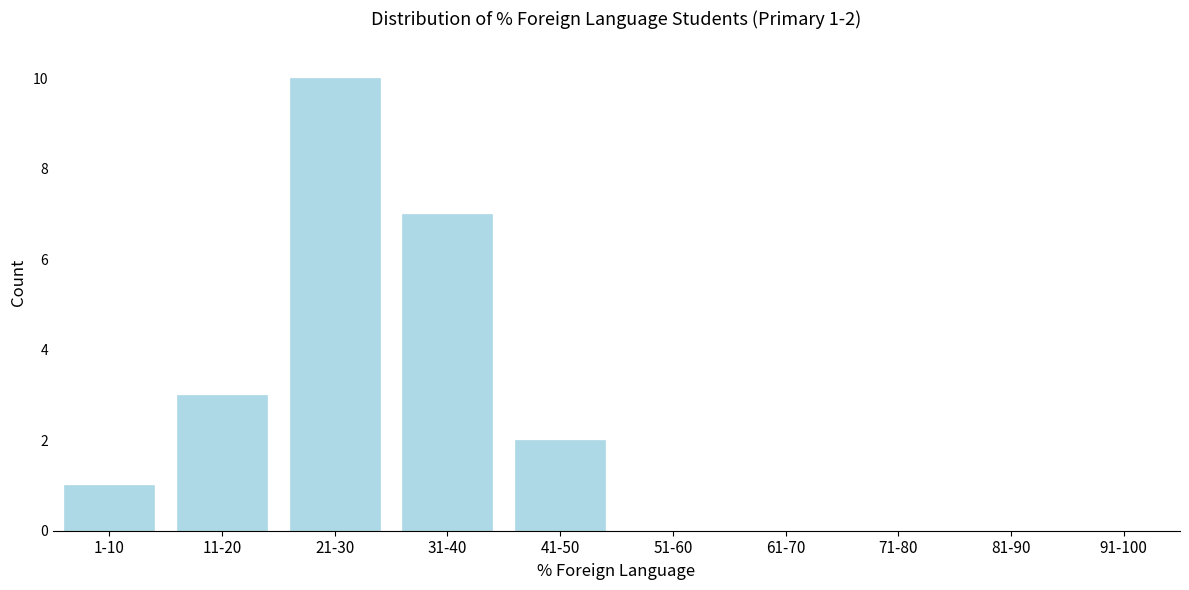

Reading left to right, transcribe all the data shown in this chart.

1-10=1	11-20=3	21-30=10	31-40=7	41-50=2	51-60=0	61-70=0	71-80=0	81-90=0	91-100=0